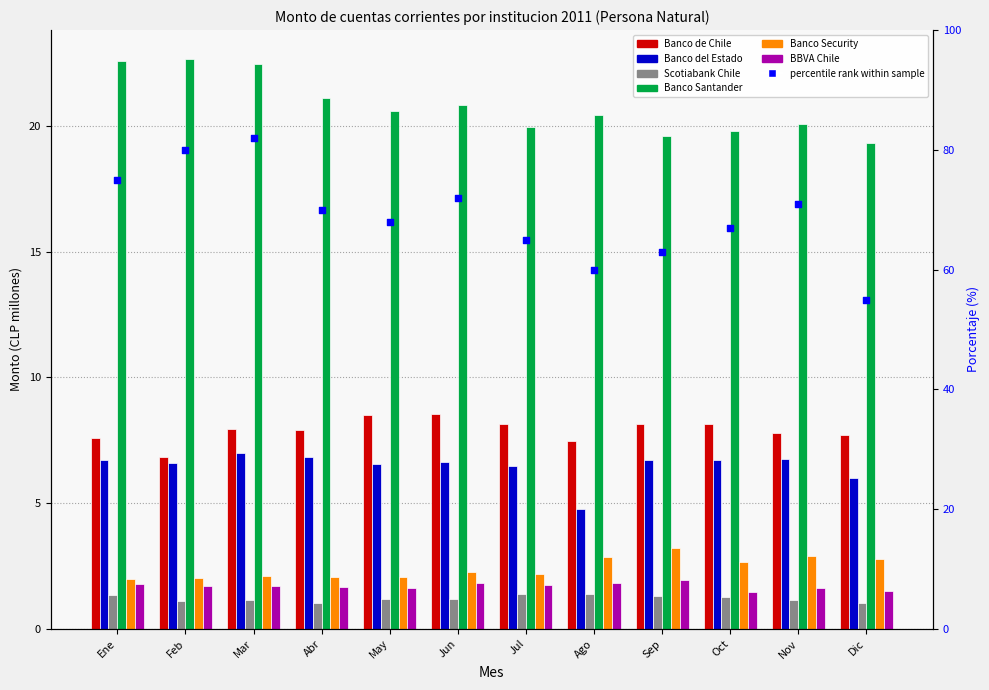

Which series has the largest total across all categories?

Banco Santander